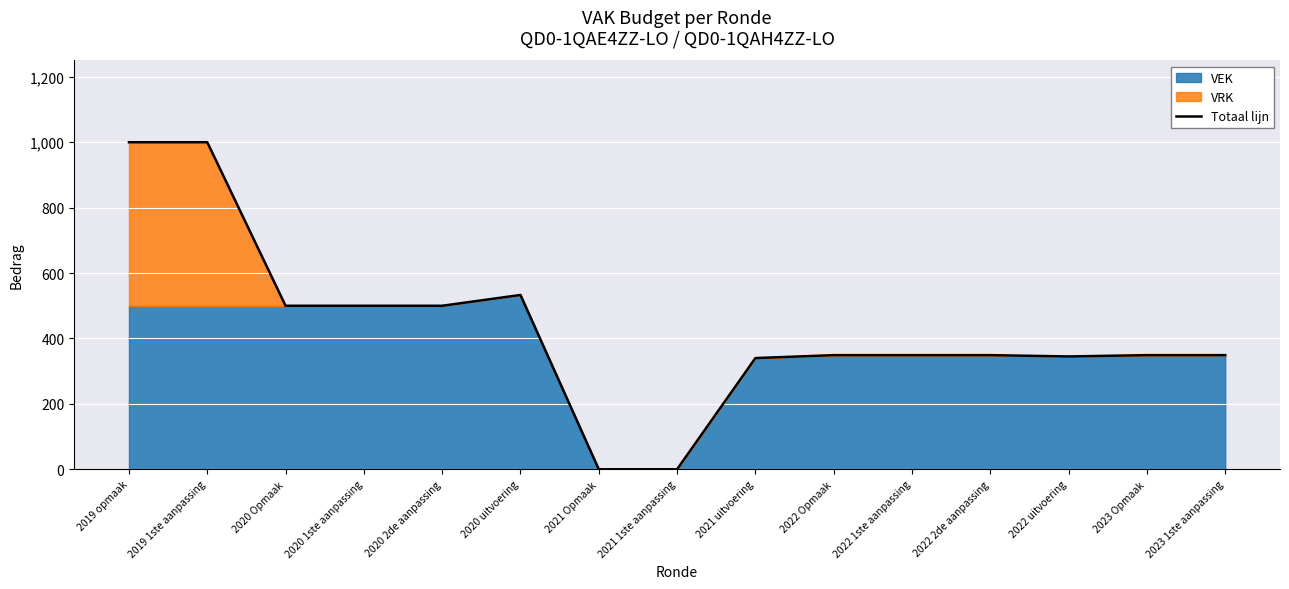

What is the maximum value shown in the chart?

1000